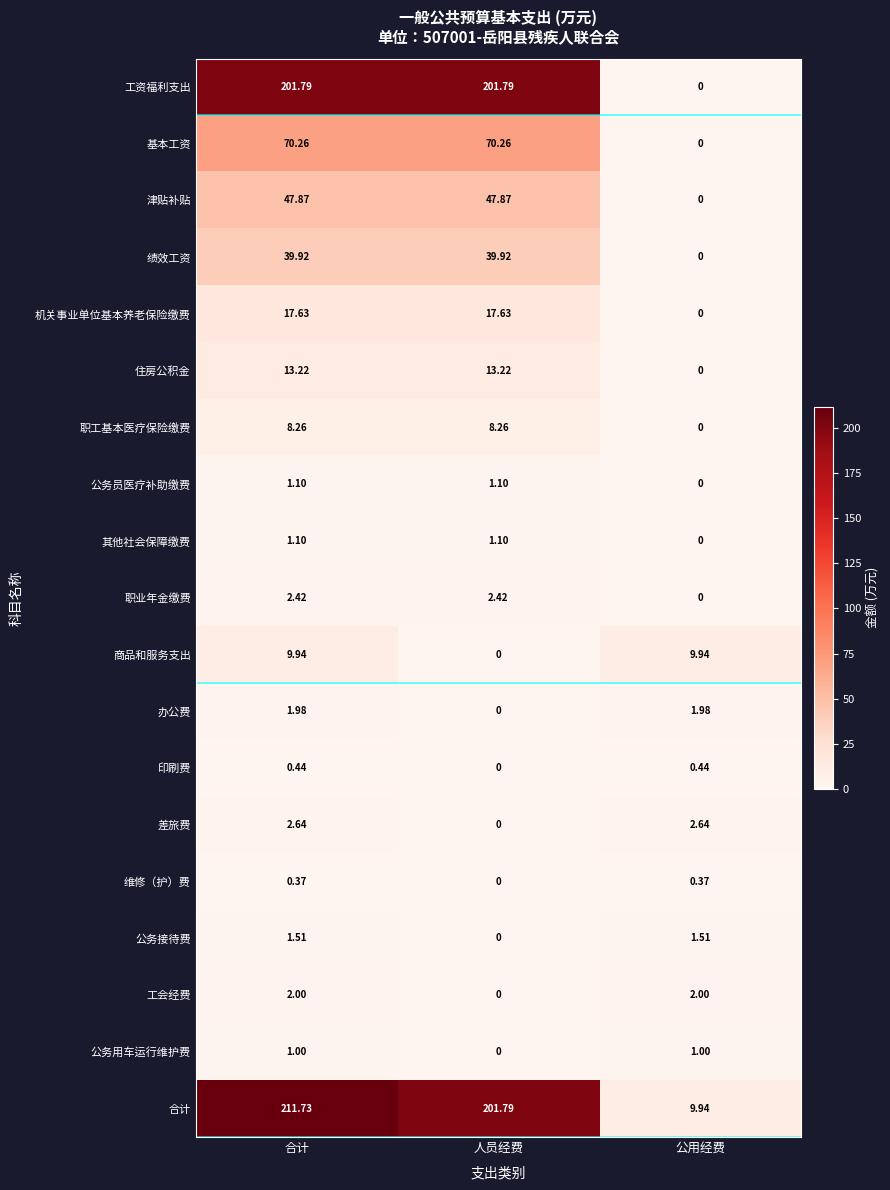

Between 人员经费 and 公用经费, which series saw the biggest shift?

工资福利支出